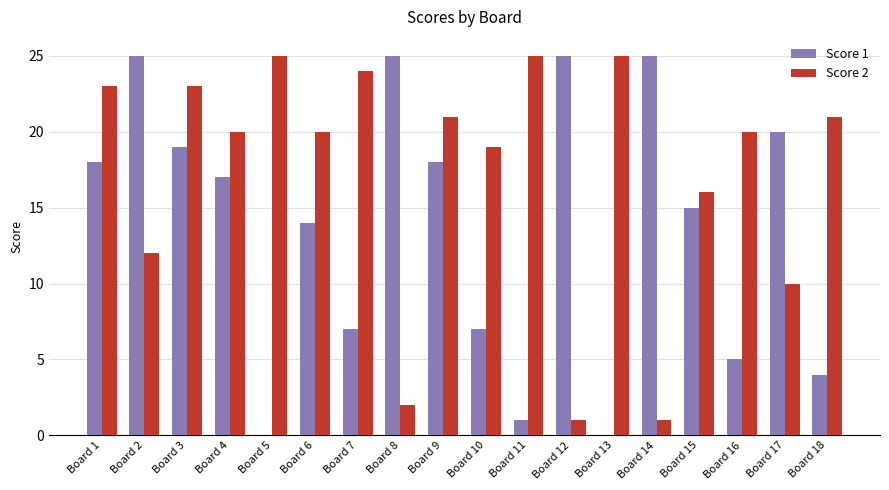

Is it true that Score 2 equals 25 at Board 11?

True